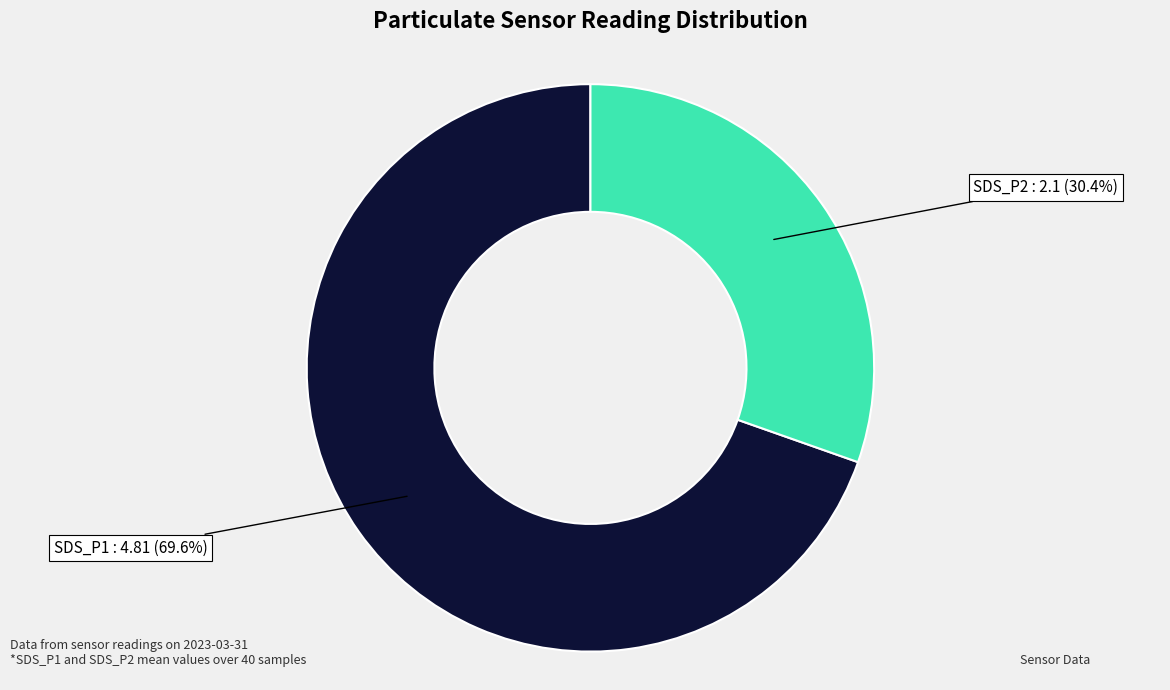

How many segments does this pie chart have?

2